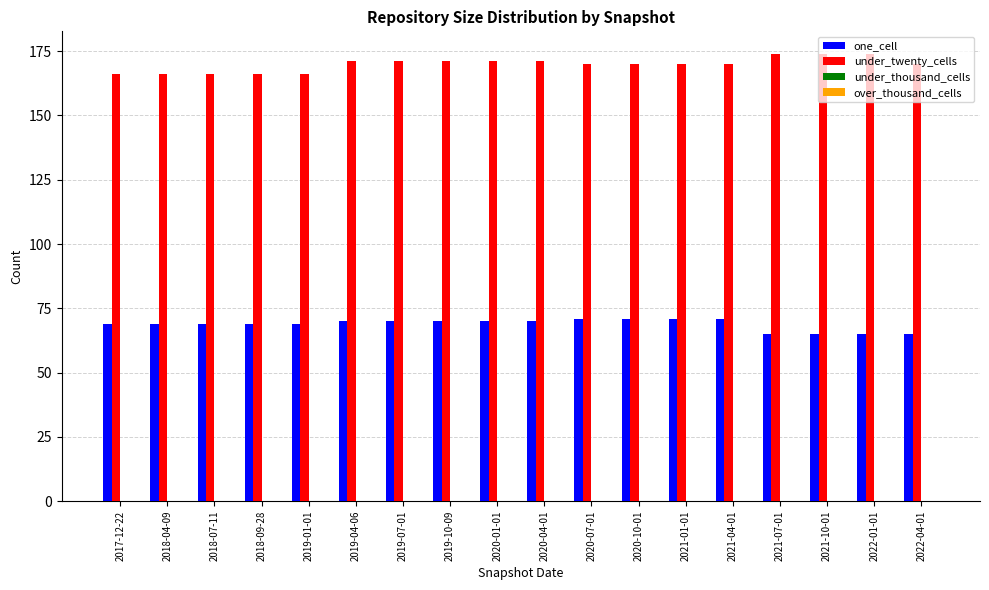

What is the sum of the under_twenty_cells values at 2017-12-22 and 2022-01-01?

340